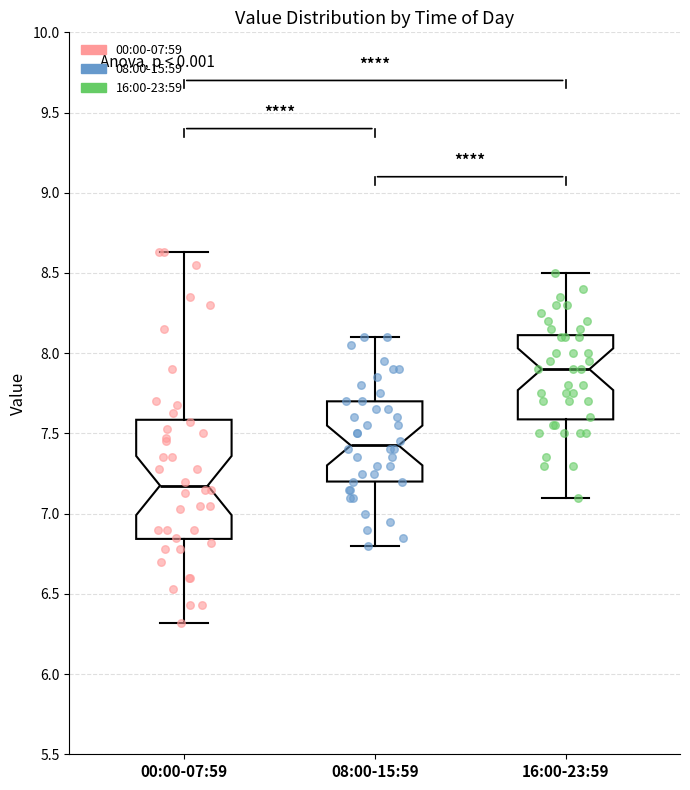

Reading left to right, read every box against the y-axis: the position of its median line, the range the box covers, and the ends of its whiskers. The values are not printed on the chart, so give them approximately, as read against the axis.

00:00-07:59: median 7.20, box 6.85 to 7.60, whiskers 6.30 to 8.65
08:00-15:59: median 7.45, box 7.20 to 7.70, whiskers 6.80 to 8.10
16:00-23:59: median 7.90, box 7.60 to 8.10, whiskers 7.10 to 8.50